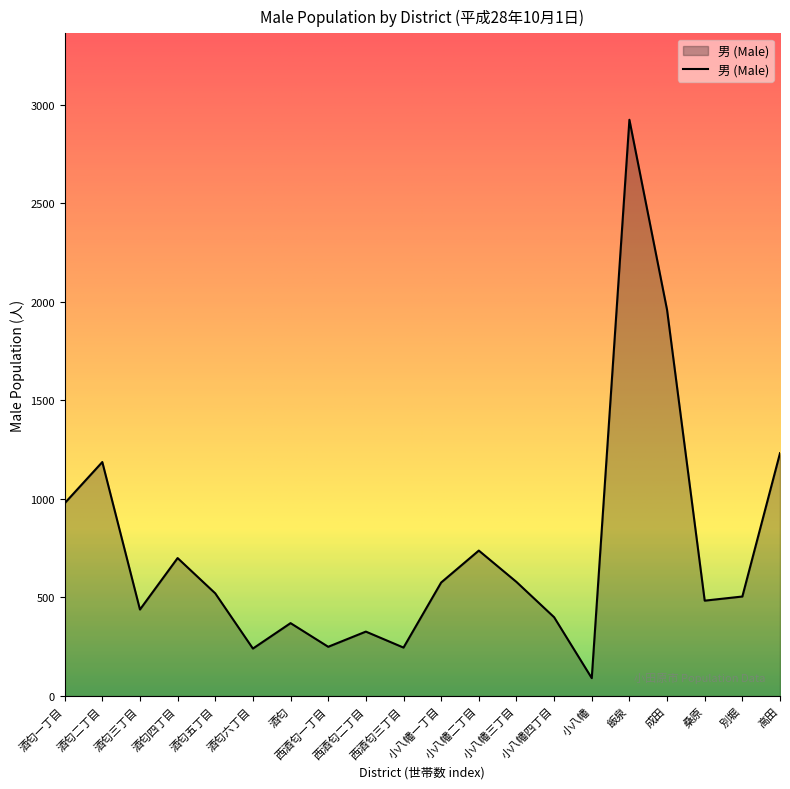

At which category does the data reach its first local peak?

酒匂二丁目